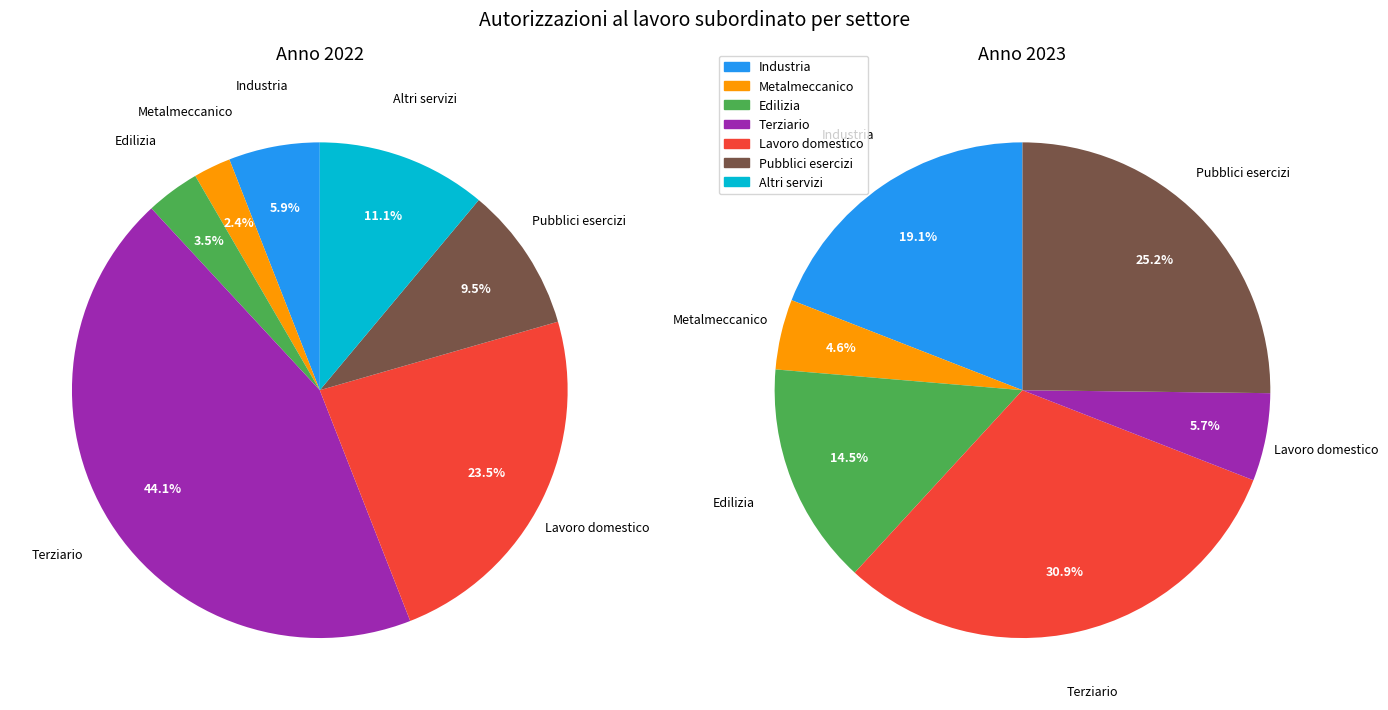

The Pubblici esercizi slice represents 1% of the pie. True or false?

False